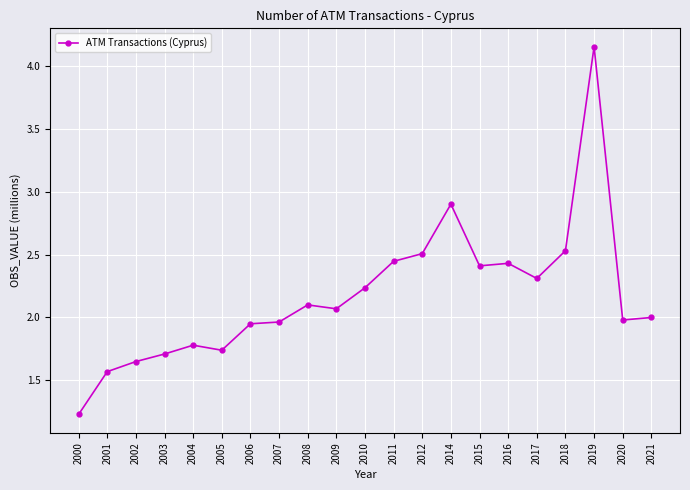

How many series are shown in this chart?

1